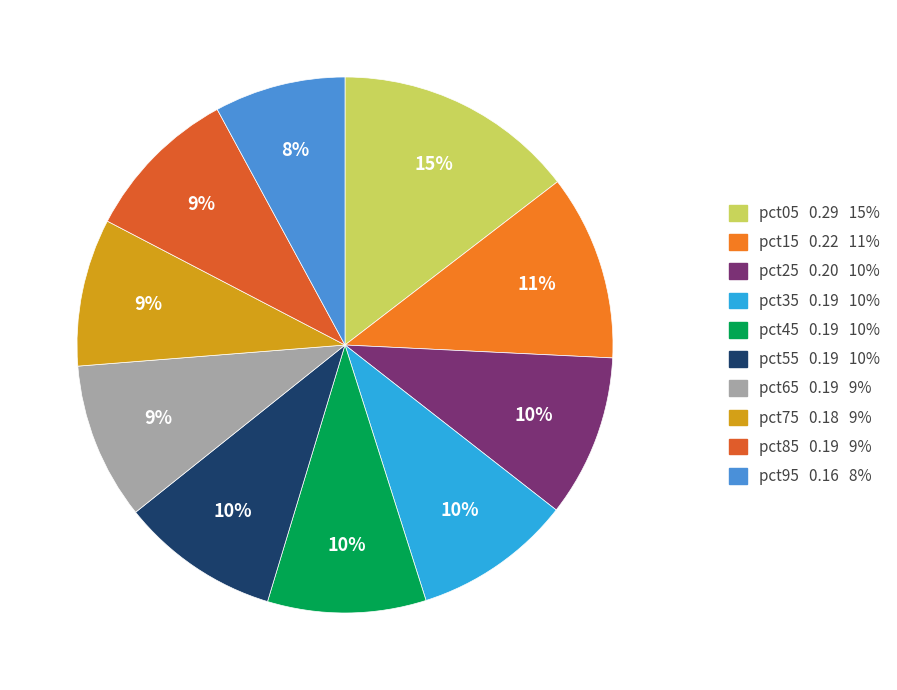

Count the number of slices in the pie.

10